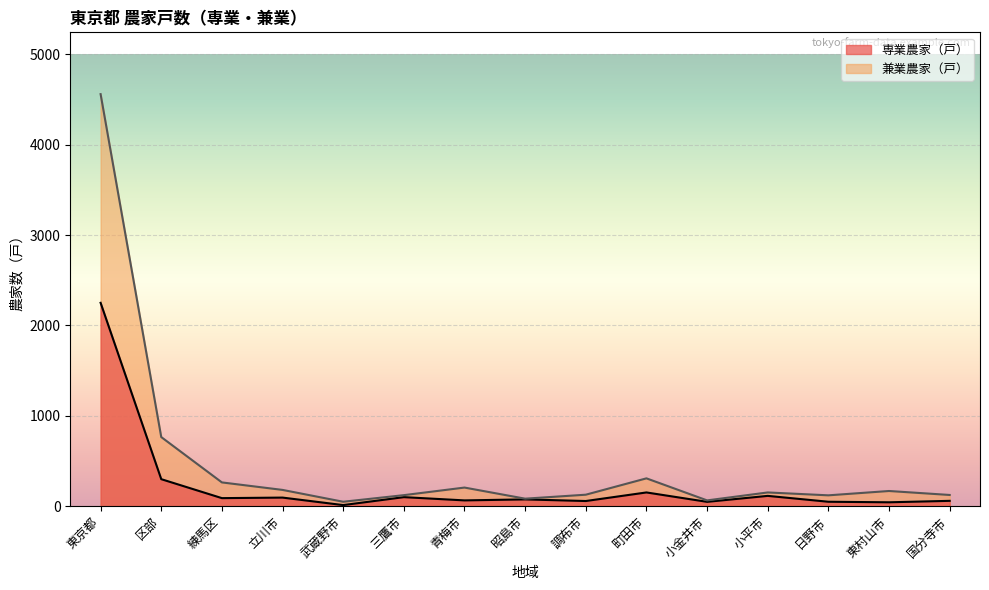

What is the spread (max minus min) of values at 青梅市?

142